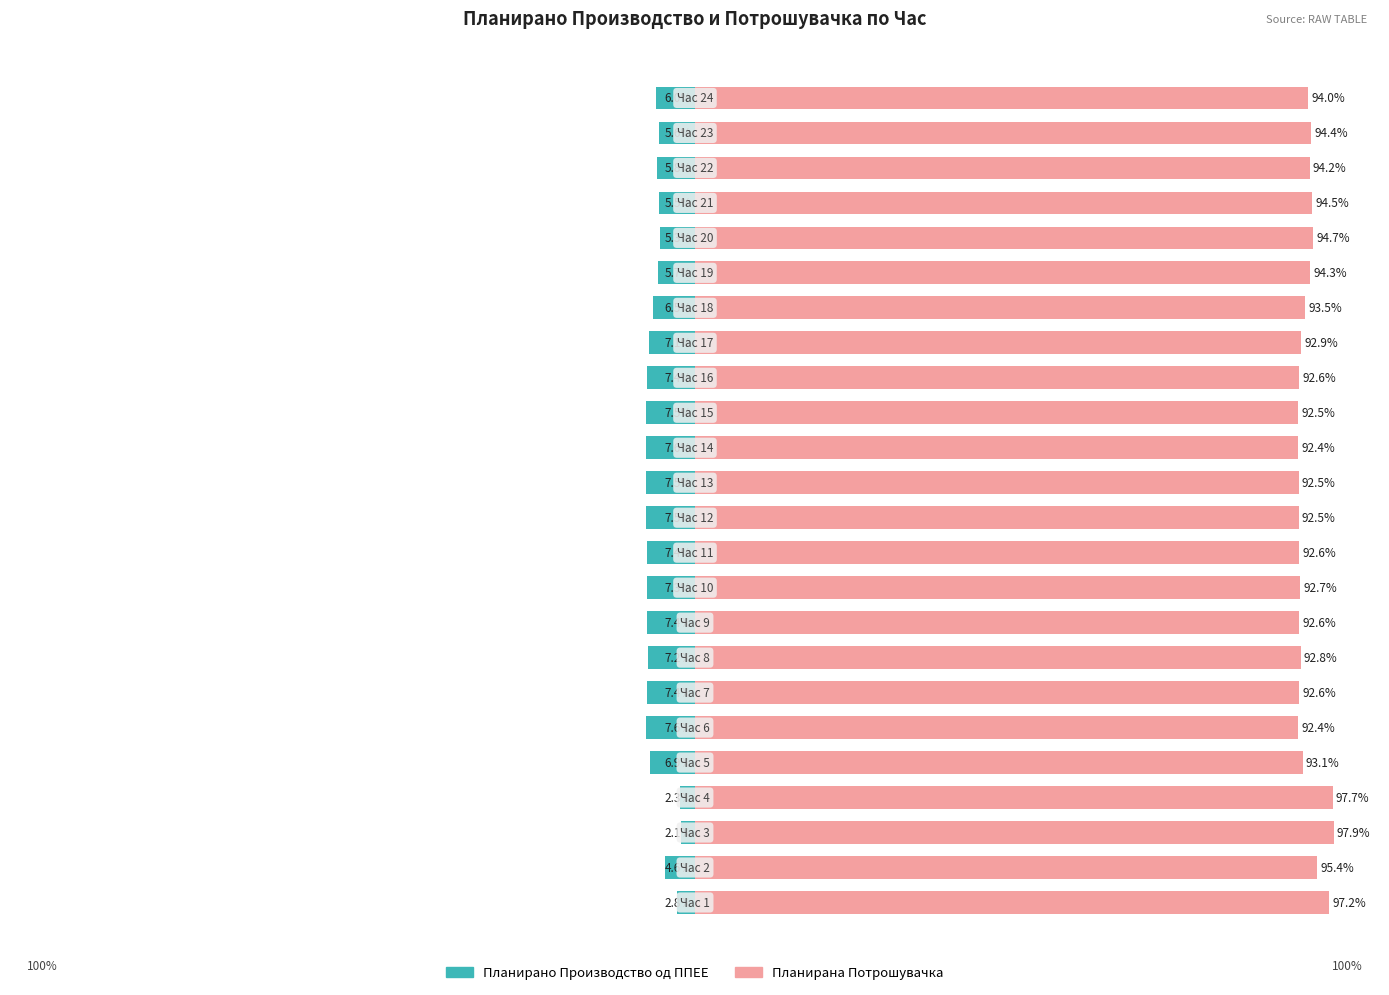

Reading right to left, extract all data points from this chart.

Планирано Производство од ППЕЕ: -6.0	-5.6	-5.8	-5.5	-5.3	-5.7	-6.5	-7.1	-7.4	-7.5	-7.6	-7.5	-7.5	-7.4	-7.3	-7.4	-7.2	-7.4	-7.6	-6.9	-2.3	-2.1	-4.6	-2.8
Планирана Потрошувачка: 94.0	94.4	94.2	94.5	94.7	94.3	93.5	92.9	92.6	92.5	92.4	92.5	92.5	92.6	92.7	92.6	92.8	92.6	92.4	93.1	97.7	97.9	95.4	97.2